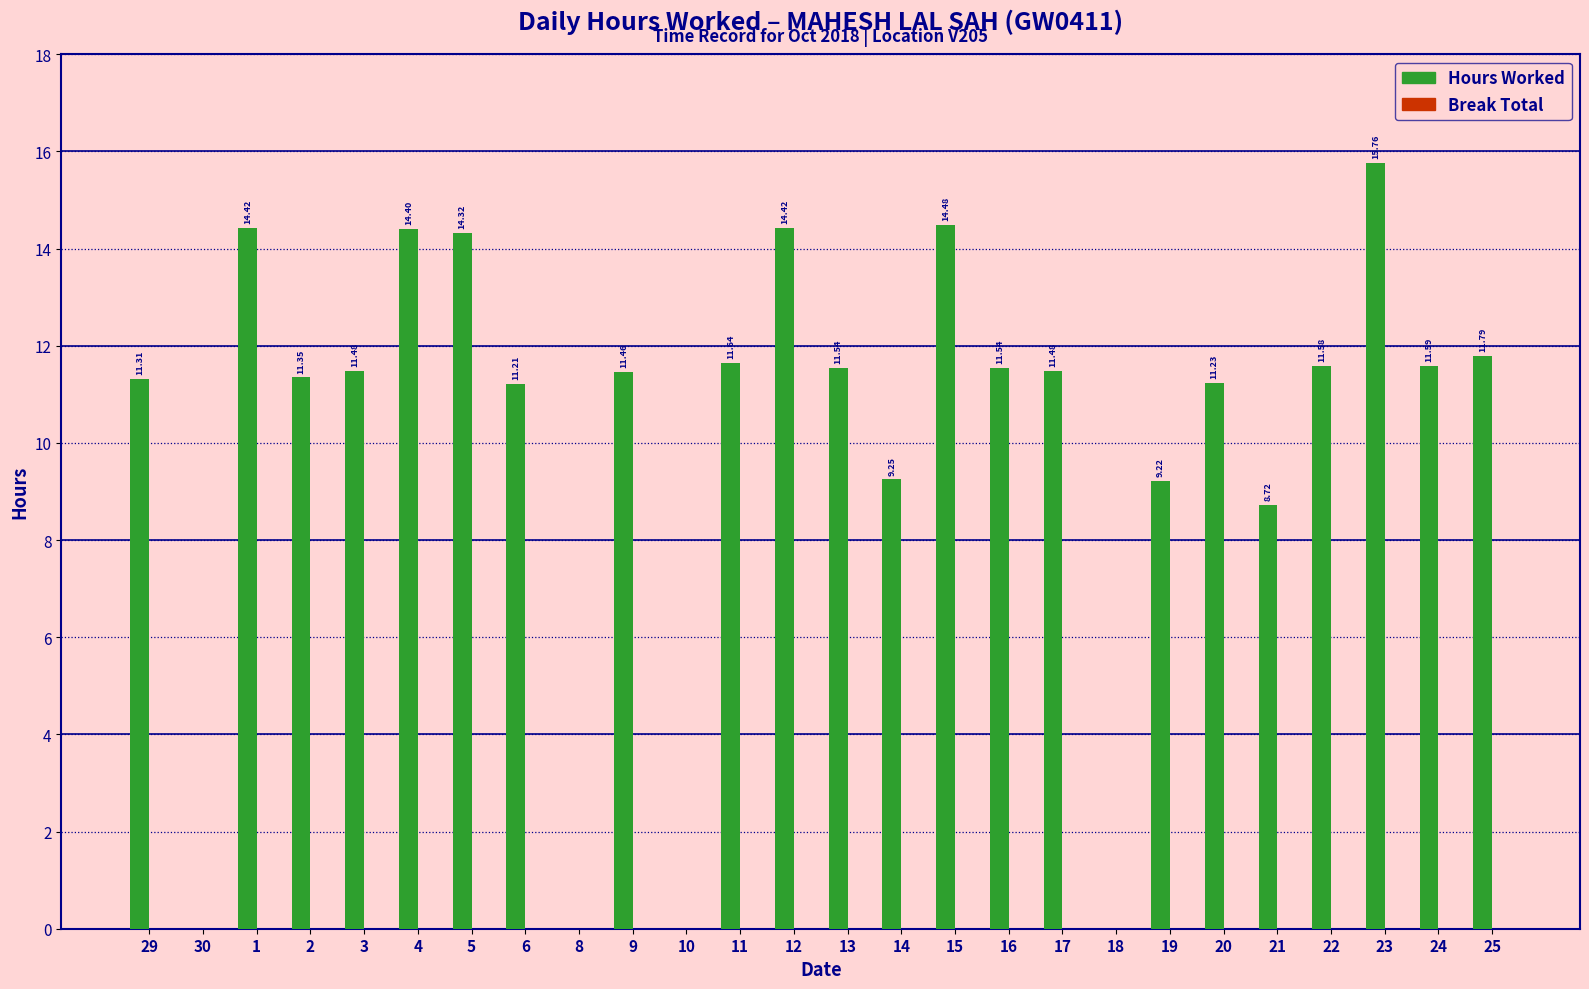

What is the change in value from 6 to 12?

+3.2